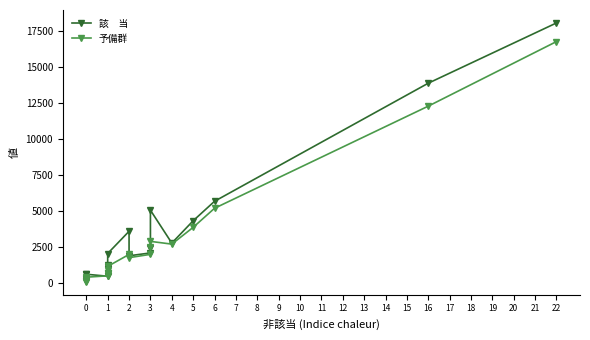

After their last crossing, which series has the higher values: 予備群 or 該　当?

該　当